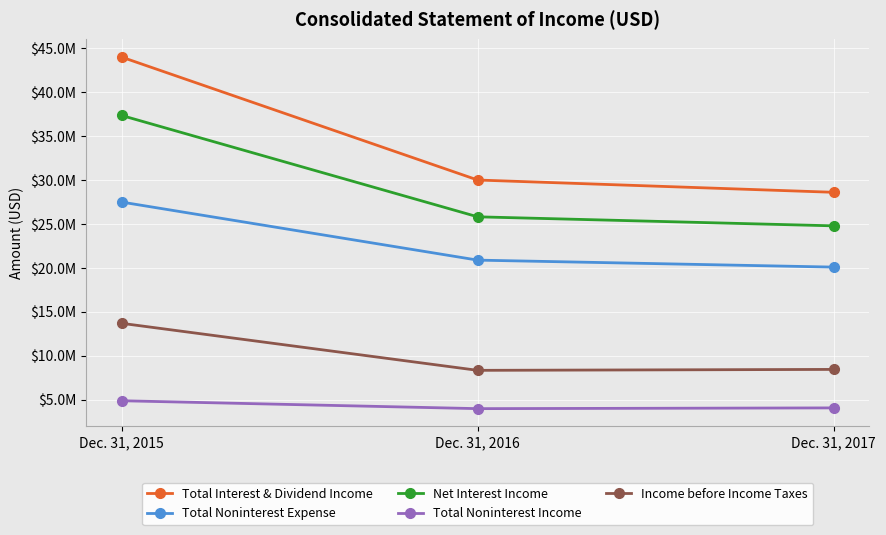

The value of Net Interest Income at Dec. 31, 2017 is 24775000. True or false?

True